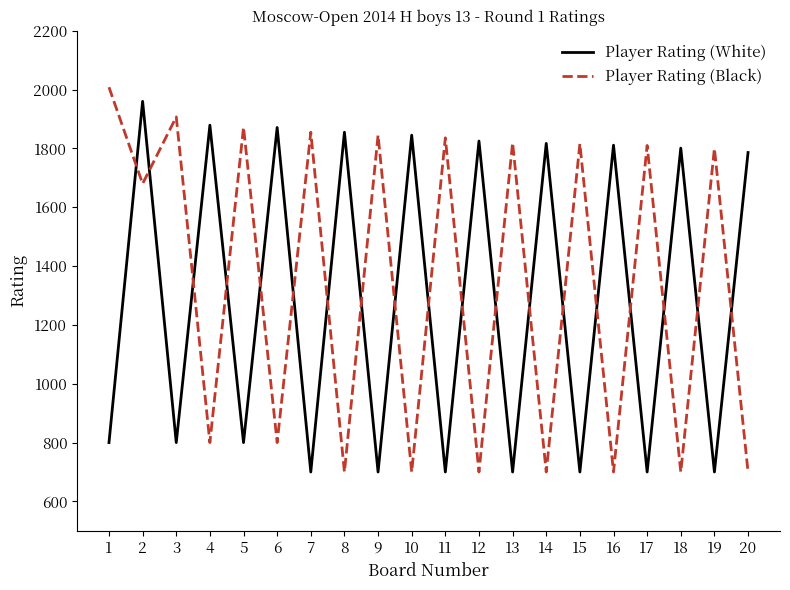

What is the total value across all series at 9?

2545